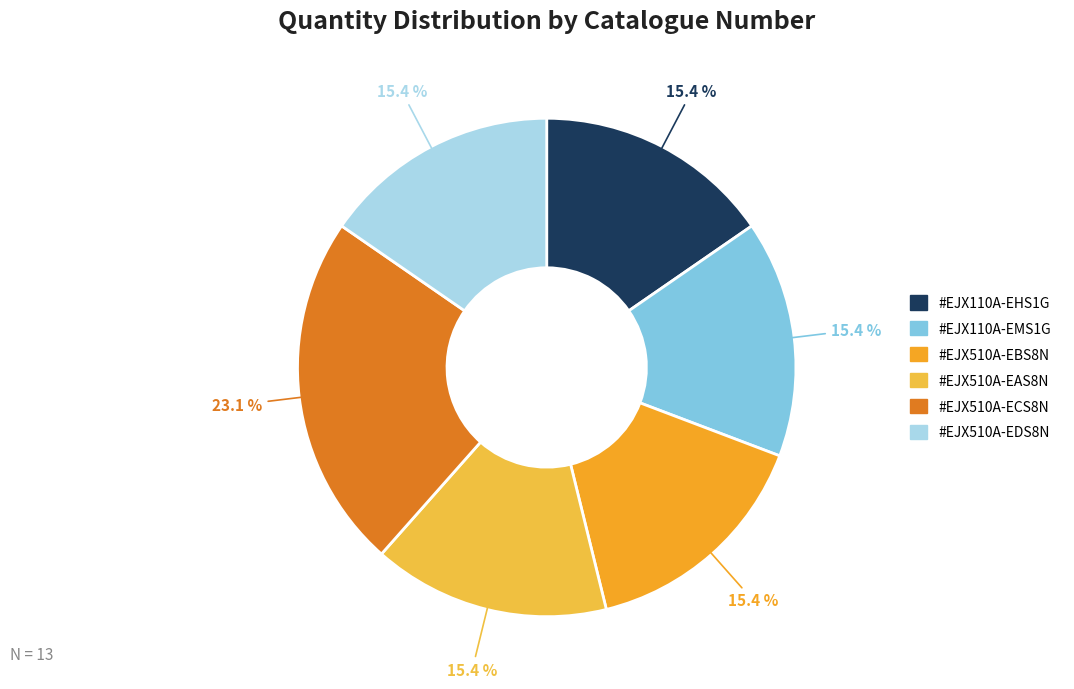

To the nearest percent, what is the combined percentage of #EJX510A-EDS8N and #EJX110A-EHS1G?

31%